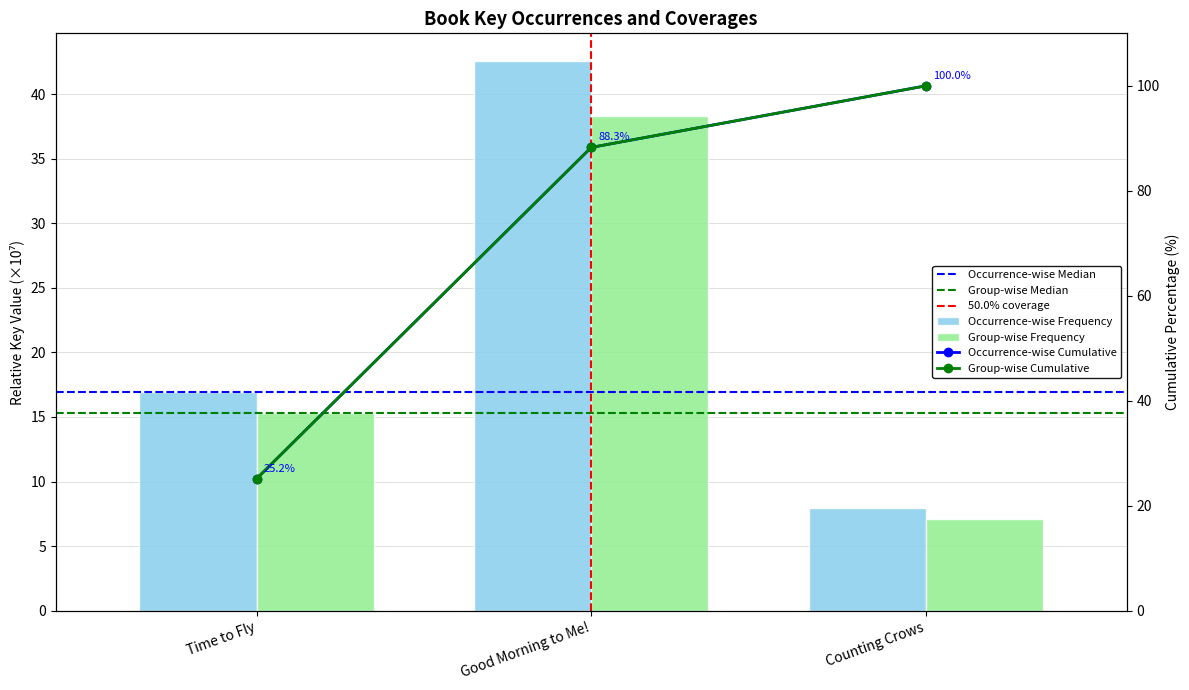

Which has a higher value, Counting Crows or Good Morning to Me!?

Good Morning to Me!